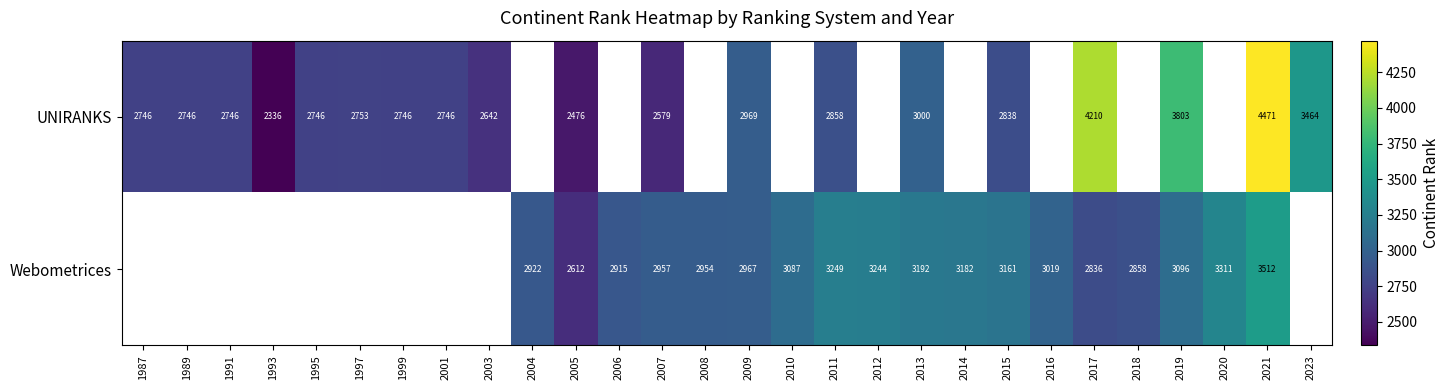

Is it true that Webometrices equals 2954 at 2008?

True